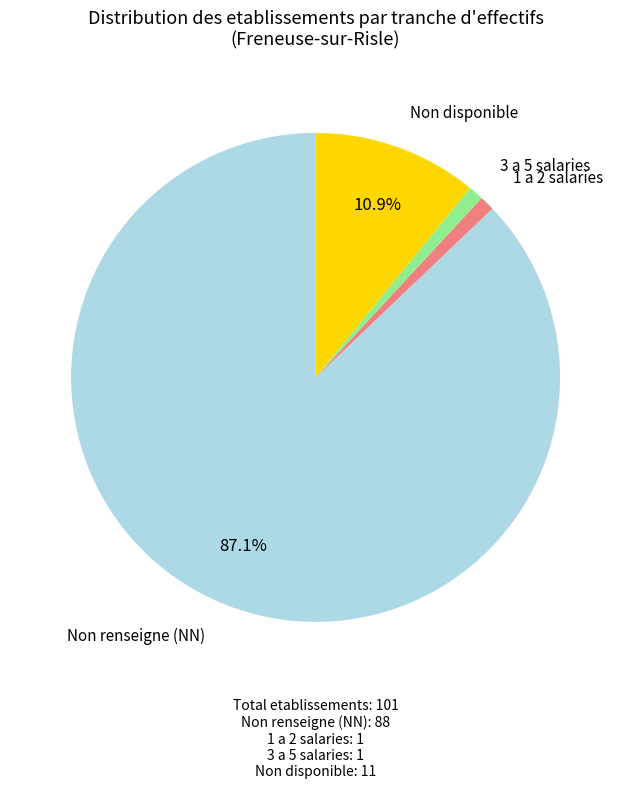

How many segments does this pie chart have?

4